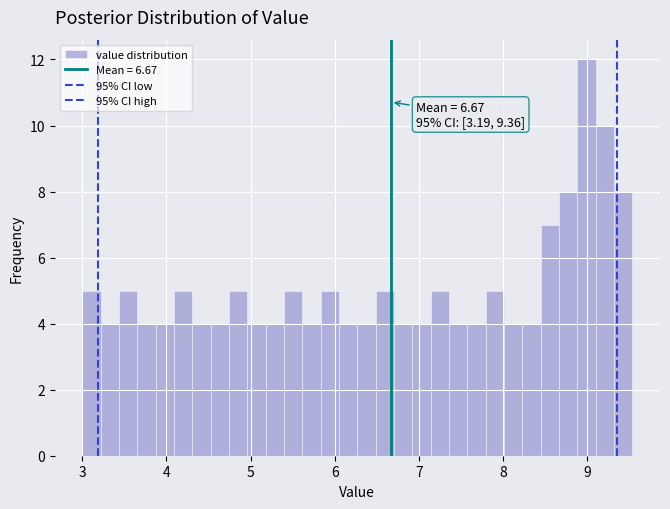

Read against the x-axis, roughly where is the centre of the tallest bar?

9.0